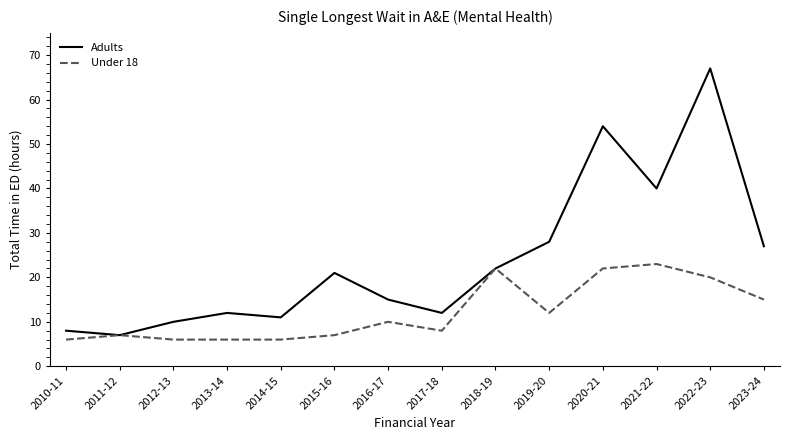

Which series has the widest spread of values?

Adults